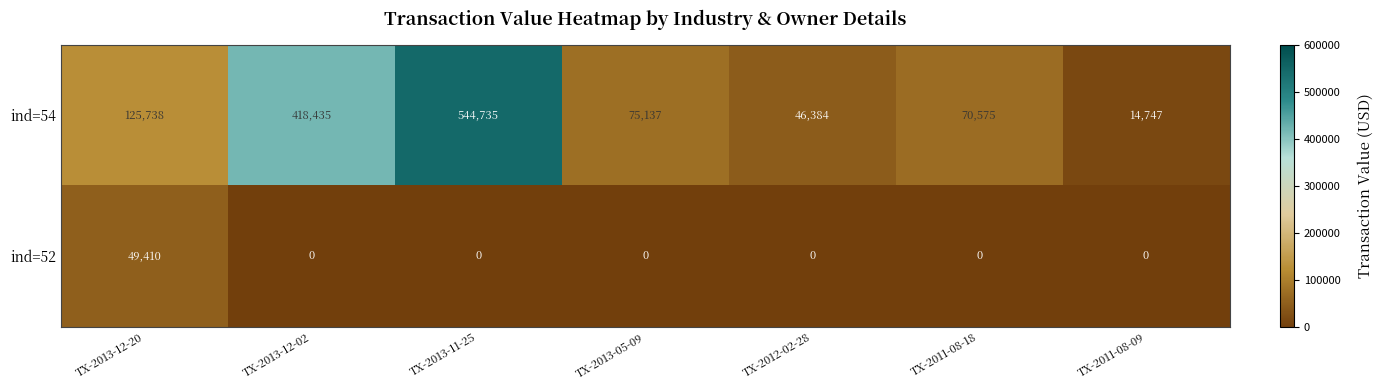

Which series has the largest total across all categories?

ind=54